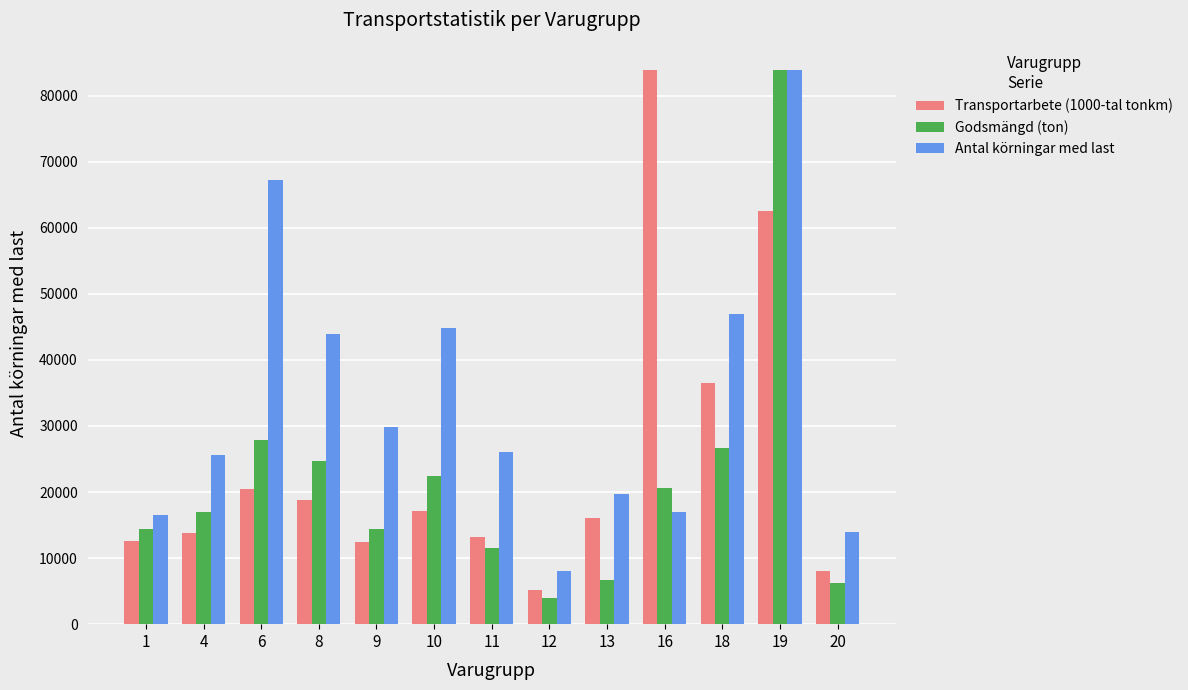

How many bars are there in total?

39